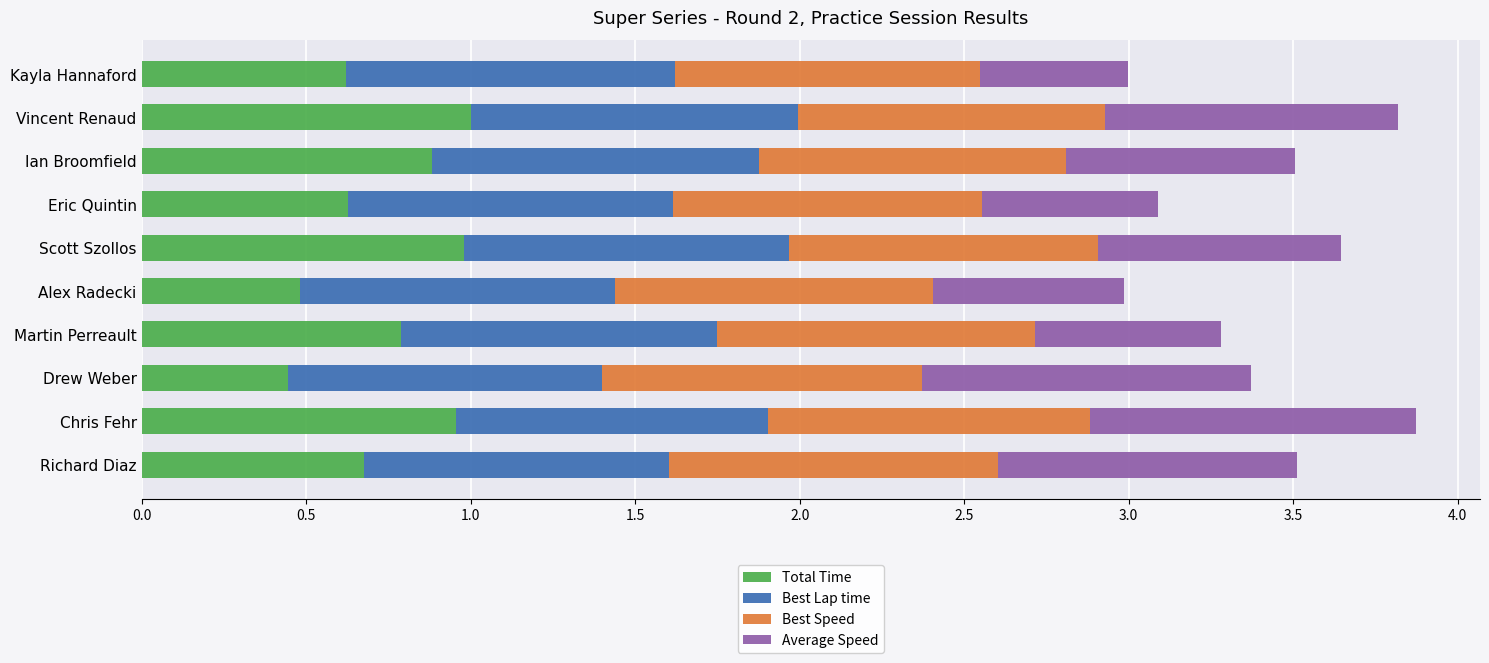

What is the difference between the second highest and minimum values in the Total Time series?

0.5